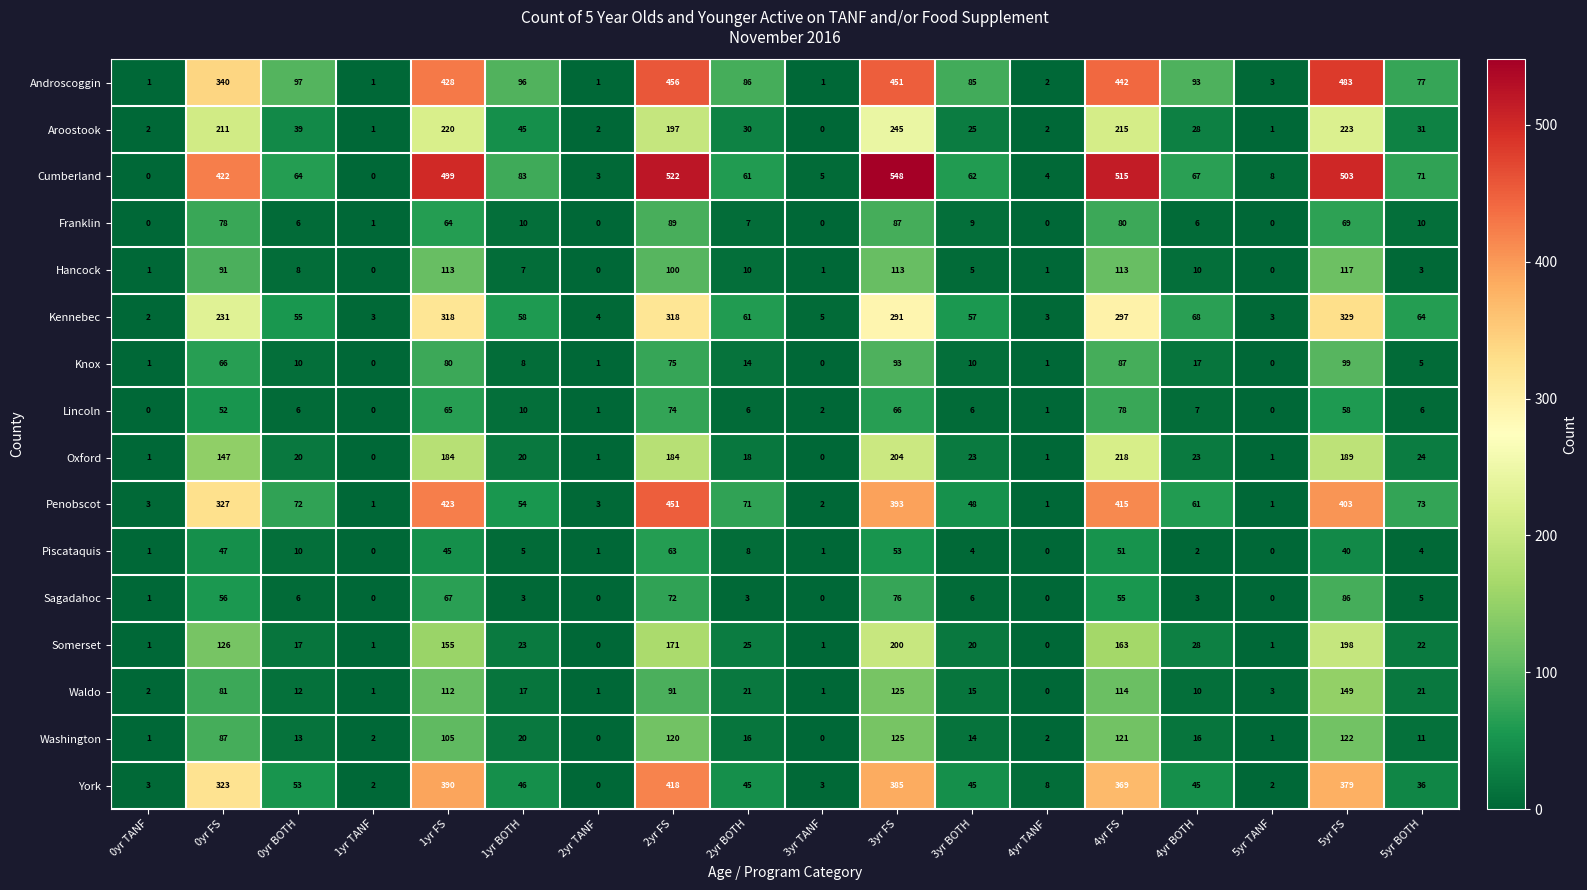

How many categories are shown in the chart?

18